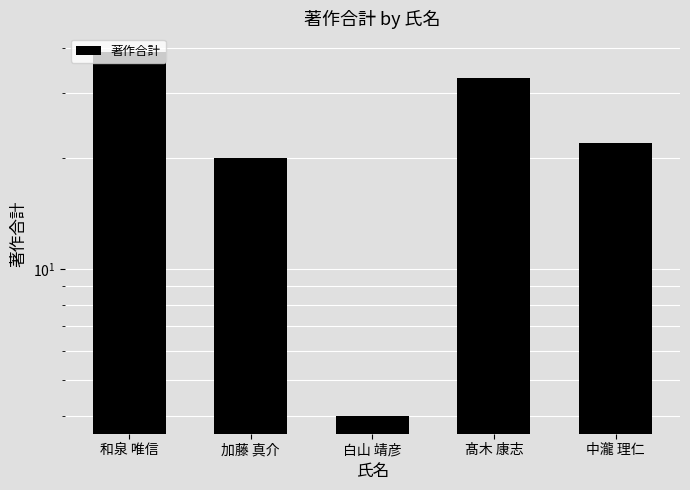

At which category does the chart reach its minimum across all series?

白山 靖彦